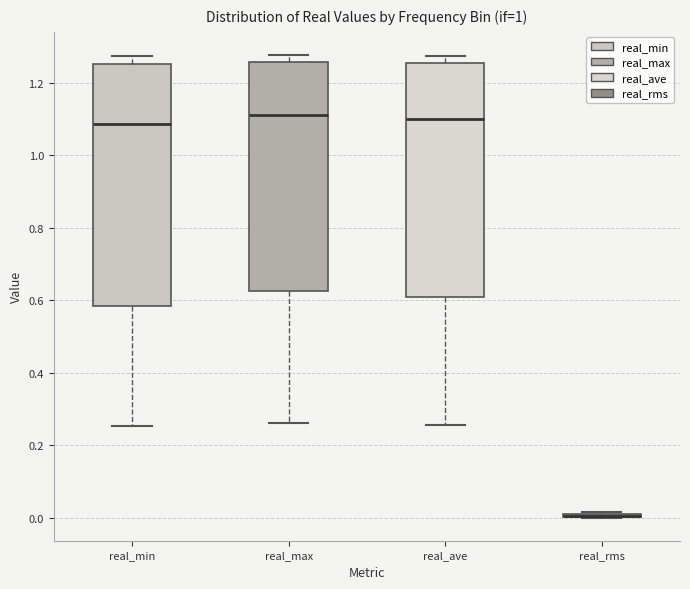

Which box is the tallest, from its lower edge to its upper edge?

real_min